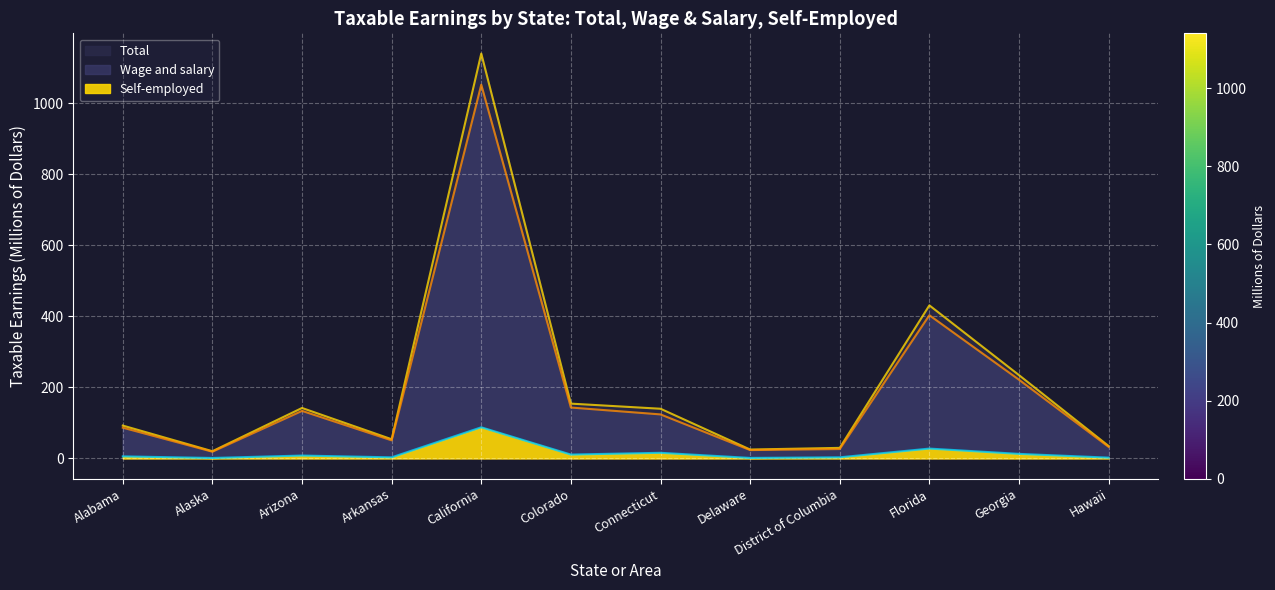

Read the Self-employed value at Arizona.

8.2